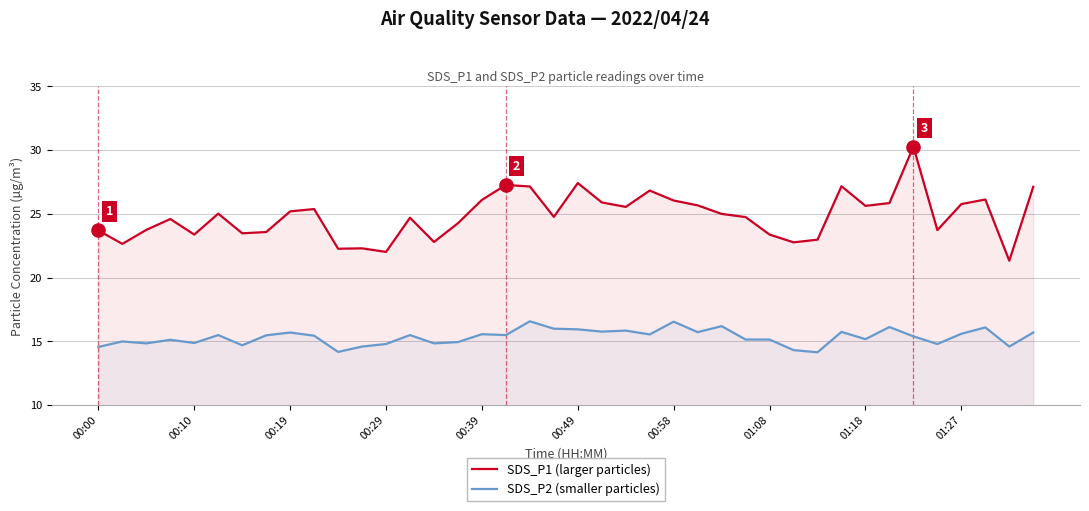

What is the total value across all series at 01:18?

40.8